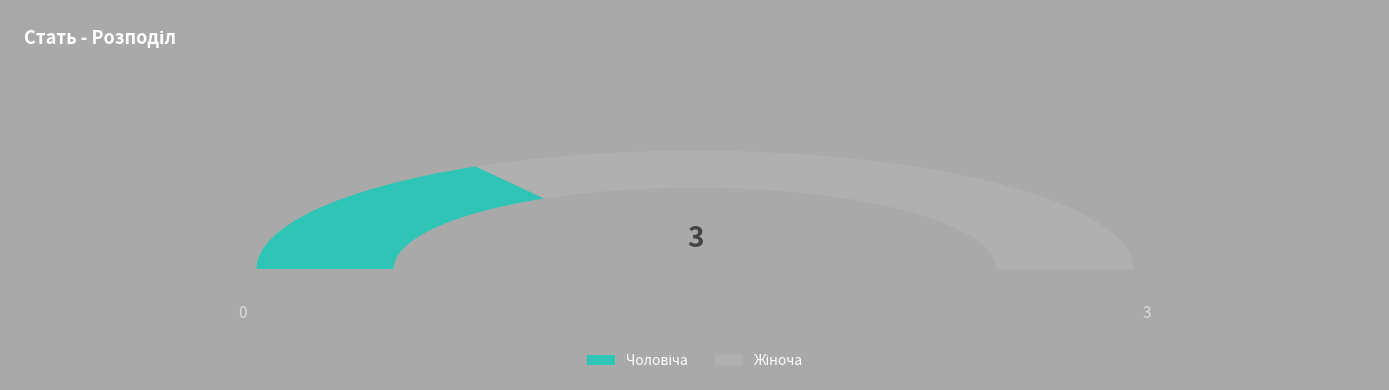

What percentage do Жіноча and Чоловіча together represent?

100.0%